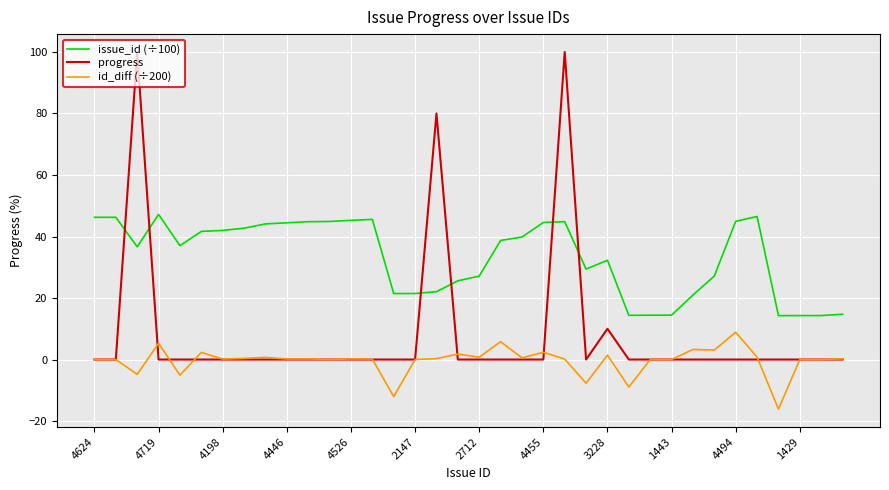

How many categories are shown in the chart?

36